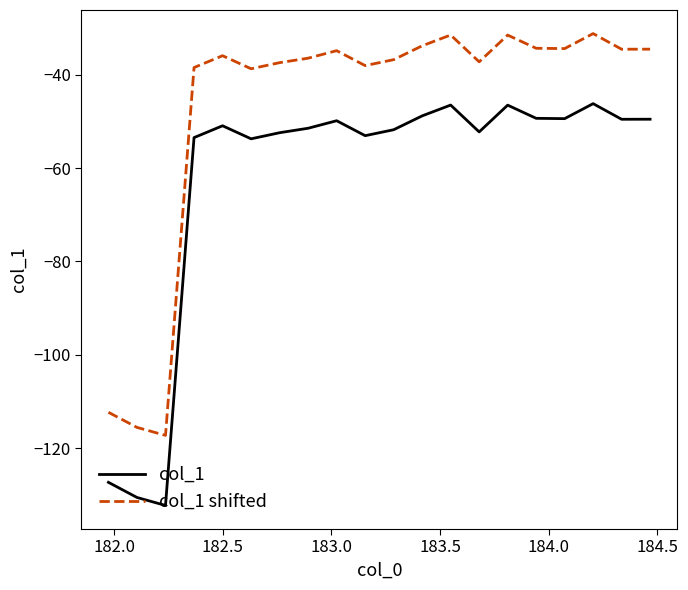

Which series has the largest total across all categories?

col_1 shifted